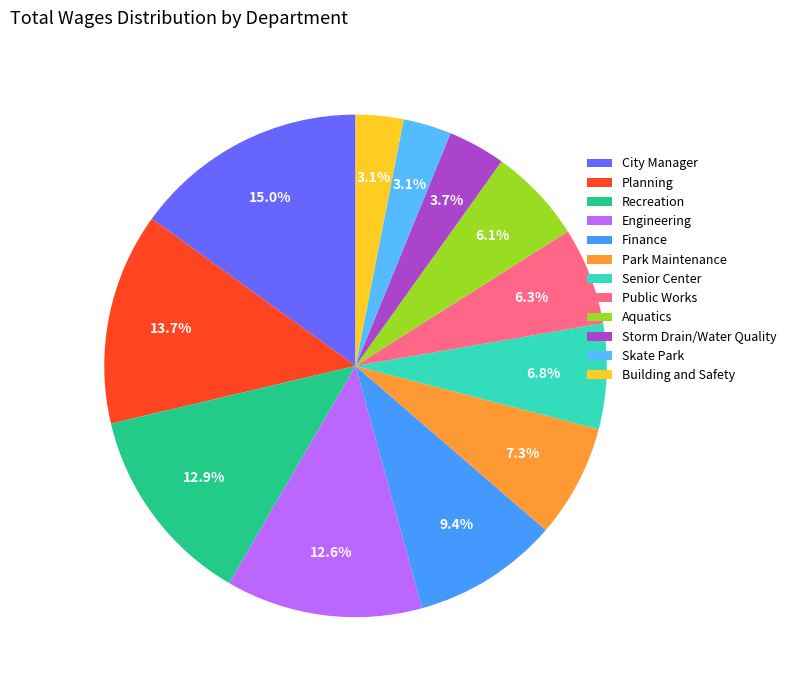

What percentage is the Skate Park slice, to the nearest percent?

3%